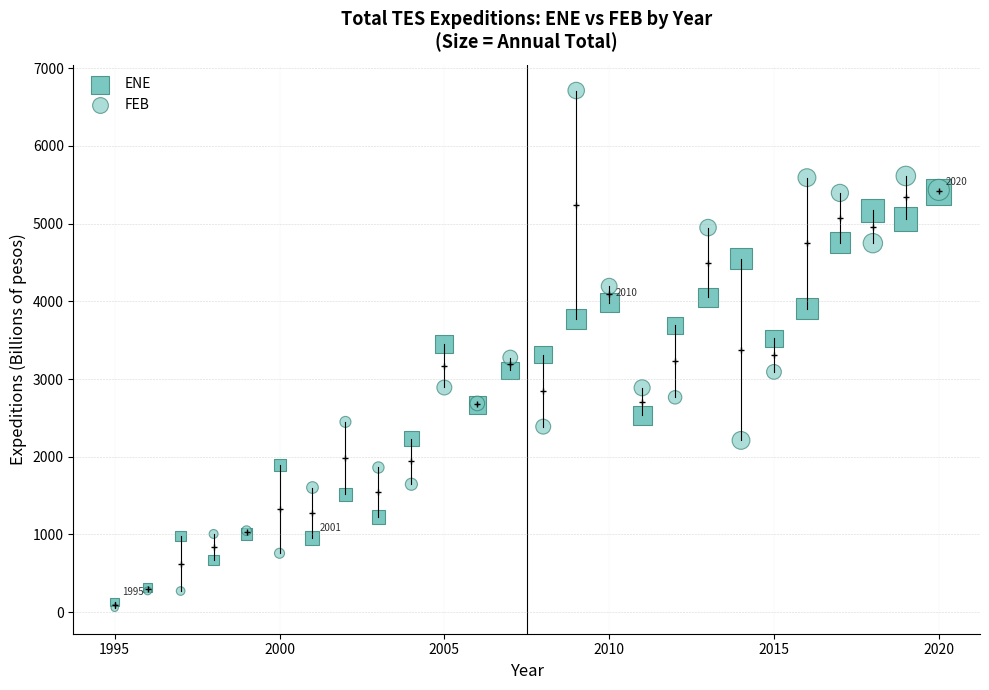

Which series reaches the maximum Y coordinate?

FEB